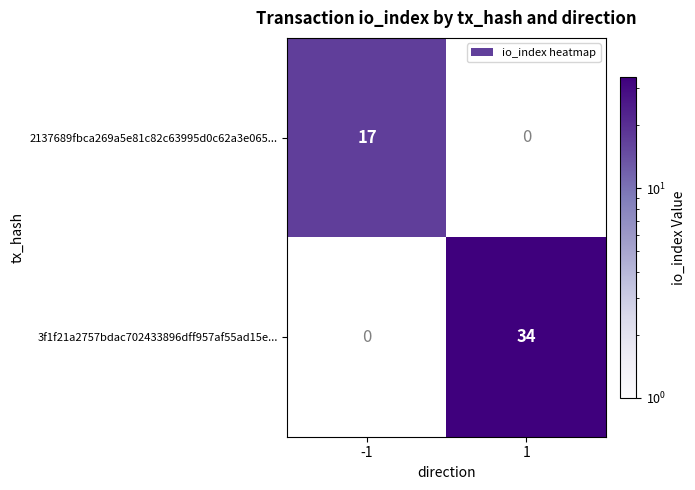

Is the value of 2137689fbca269a5e81c82c63995d0c62a3e065... at -1 greater than the value of 3f1f21a2757bdac702433896dff957af55ad15e... at 1?

No